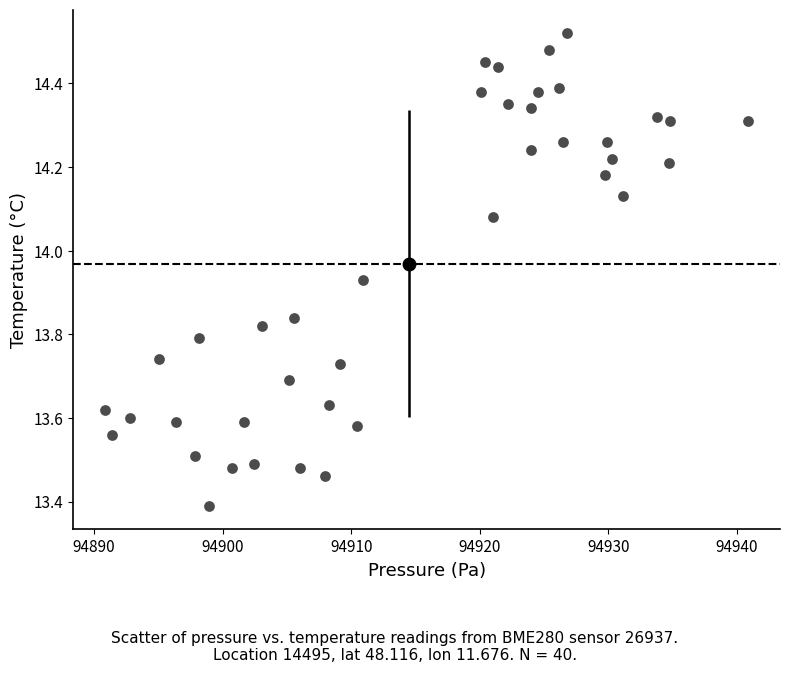

What is the range of X values (max minus min)?

50.0